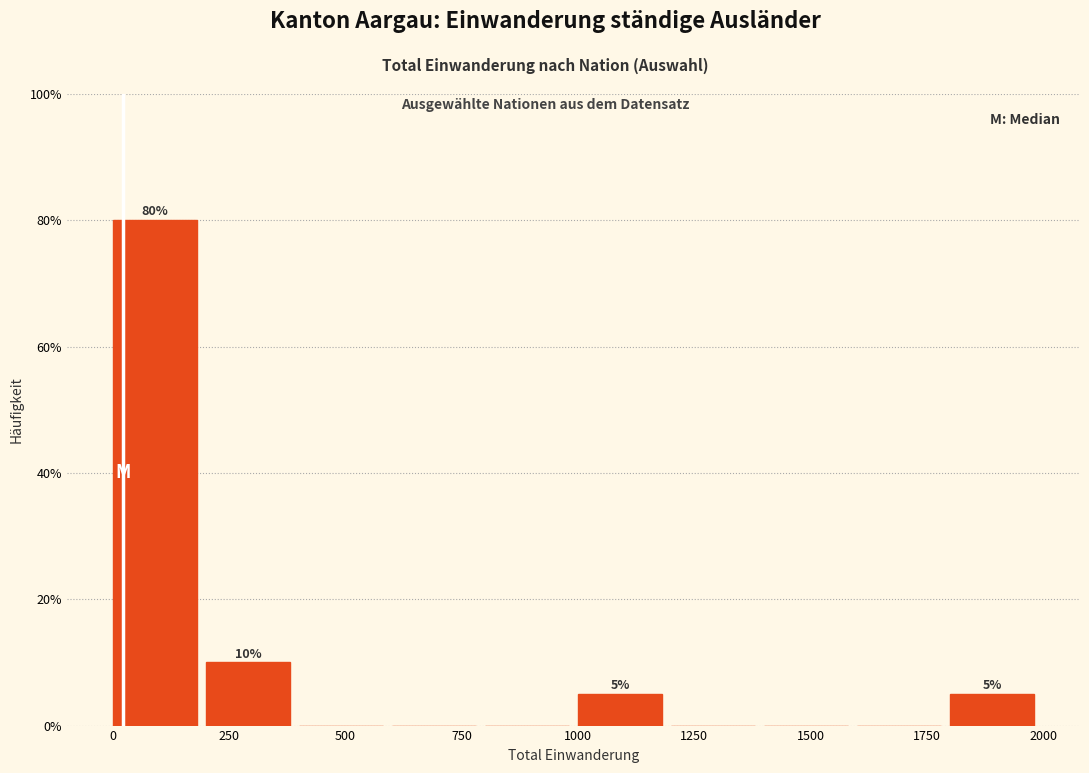

Which range on the x-axis has the tallest bar?

0 to 200